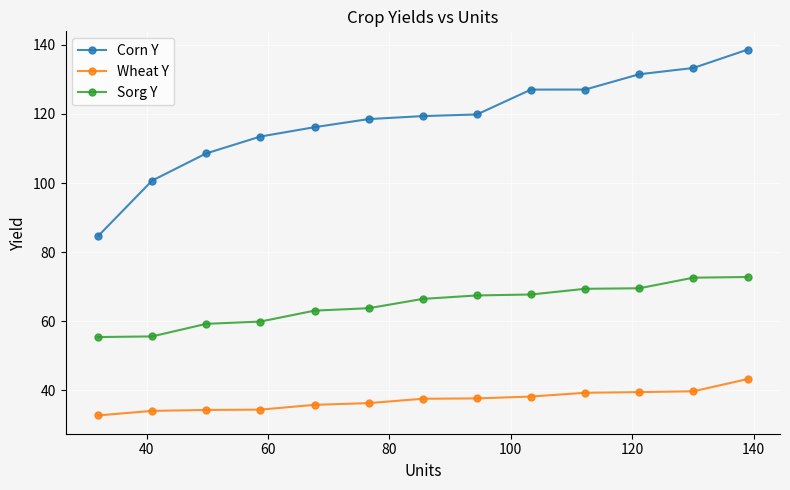

At how many categories does at least one series exceed 107?

11